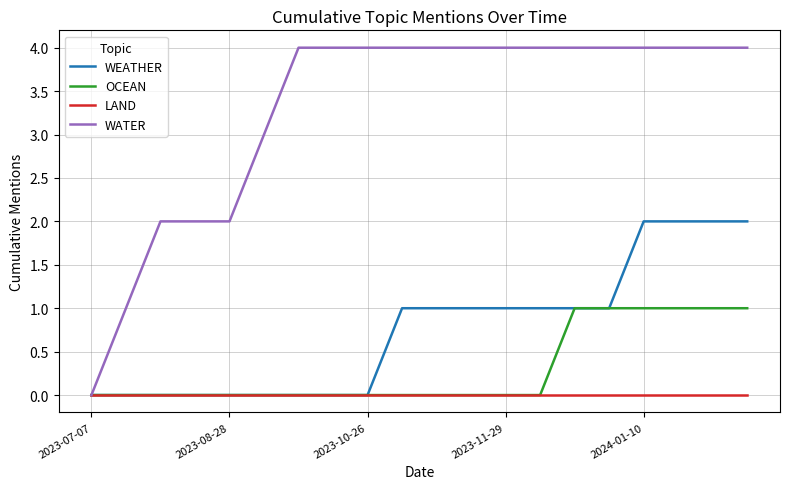

Rank the series by their maximum value, from lowest to highest.

LAND, OCEAN, WEATHER, WATER